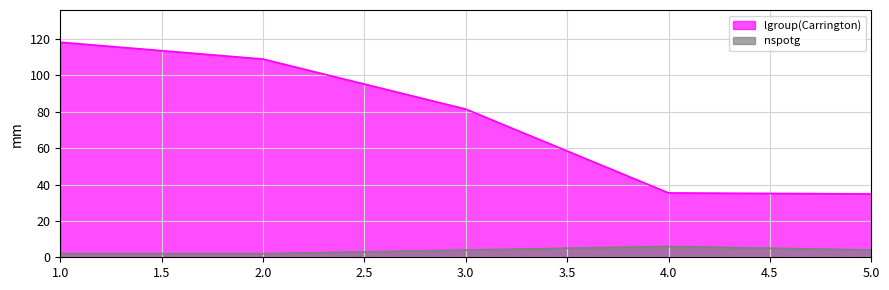

Reading left to right, what are all the values shown in this chart?

lgroup(Carrington): 1.0=118.2	2.0=109.0	3.0=81.4	4.0=35.4	5.0=34.8
nspotg: 1.0=2.0	2.0=2.0	3.0=4.0	4.0=6.0	5.0=4.0